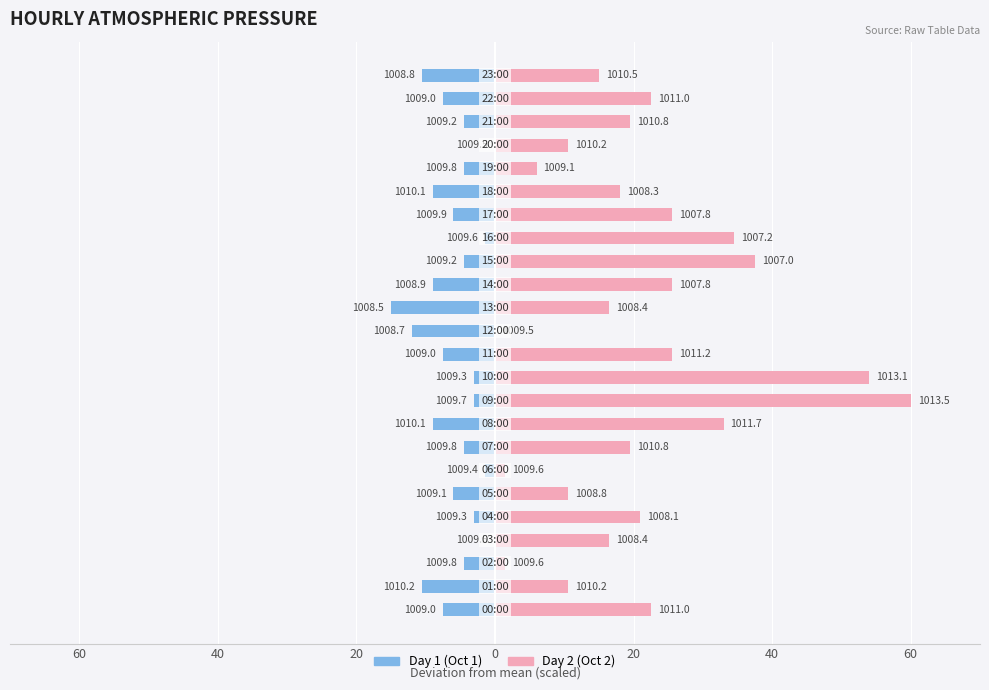

The value of Day 2 (Oct 2) at 22 is 22.5. True or false?

True